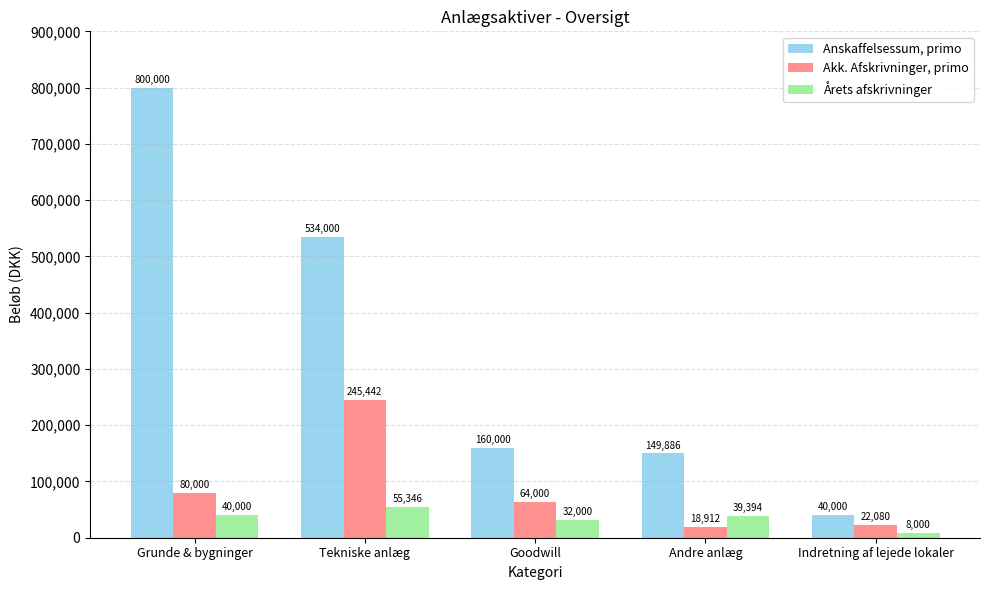

Which series has the largest range (max minus min)?

Anskaffelsessum, primo